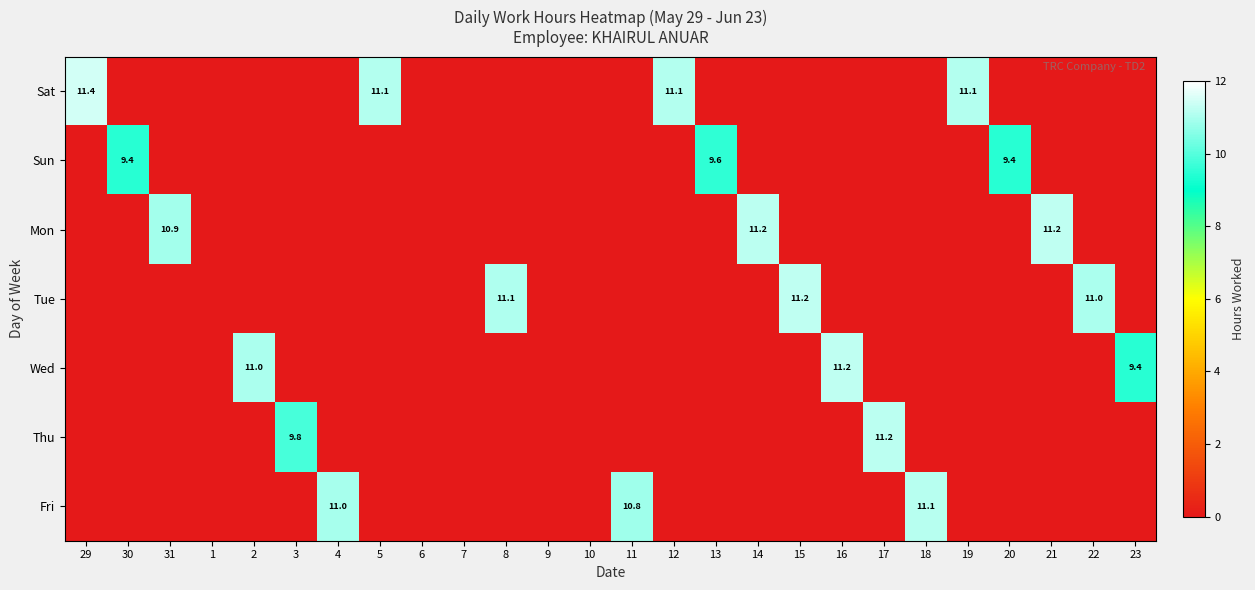

Is it true that Fri equals 18.1 at 11?

False